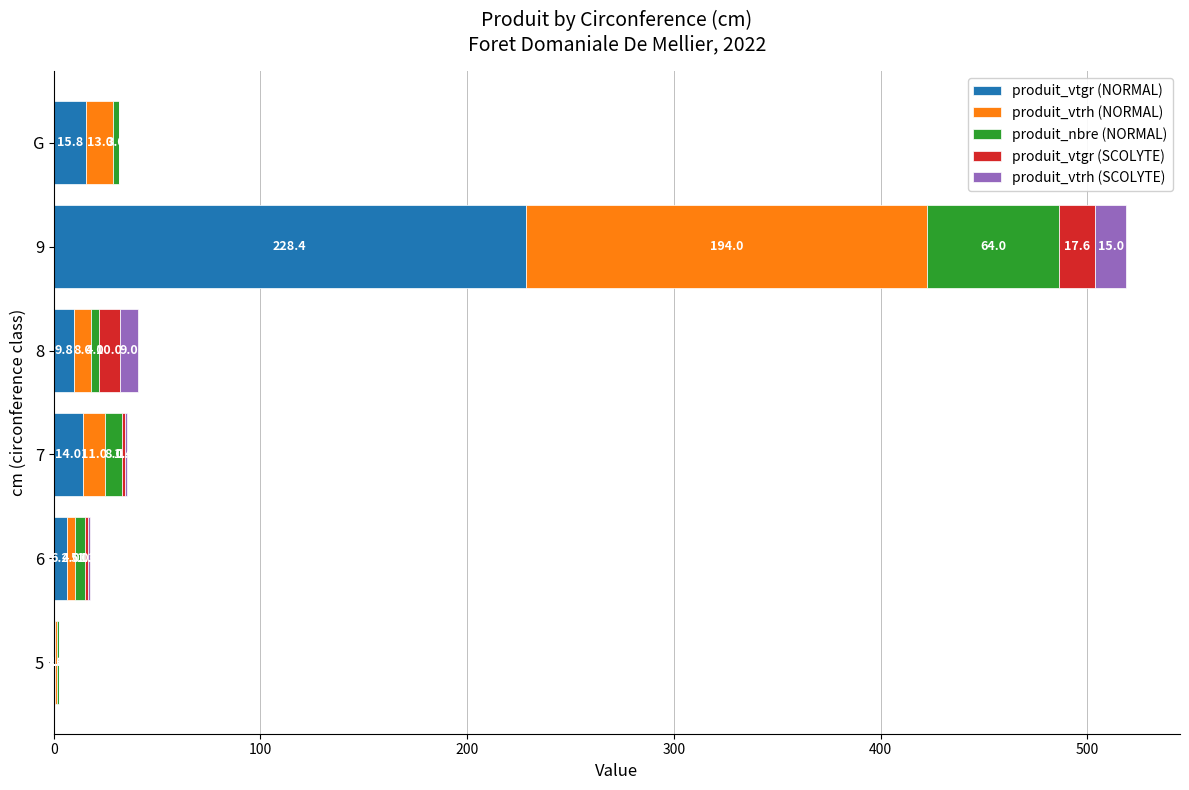

What is the total value across all series at 6?

17.5